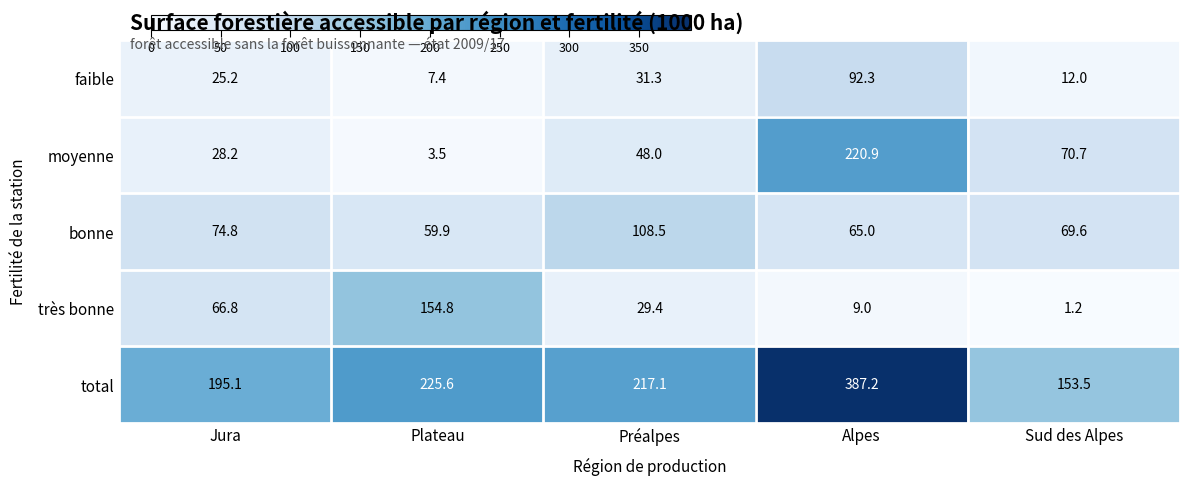

Reading right to left, transcribe all the data shown in this chart.

faible: Sud des Alpes=12.0	Alpes=92.3	Préalpes=31.3	Plateau=7.4	Jura=25.2
moyenne: Sud des Alpes=70.7	Alpes=220.9	Préalpes=48.0	Plateau=3.5	Jura=28.2
bonne: Sud des Alpes=69.6	Alpes=65.0	Préalpes=108.5	Plateau=59.9	Jura=74.8
très bonne: Sud des Alpes=1.2	Alpes=9.0	Préalpes=29.4	Plateau=154.8	Jura=66.8
total: Sud des Alpes=153.5	Alpes=387.2	Préalpes=217.1	Plateau=225.6	Jura=195.1